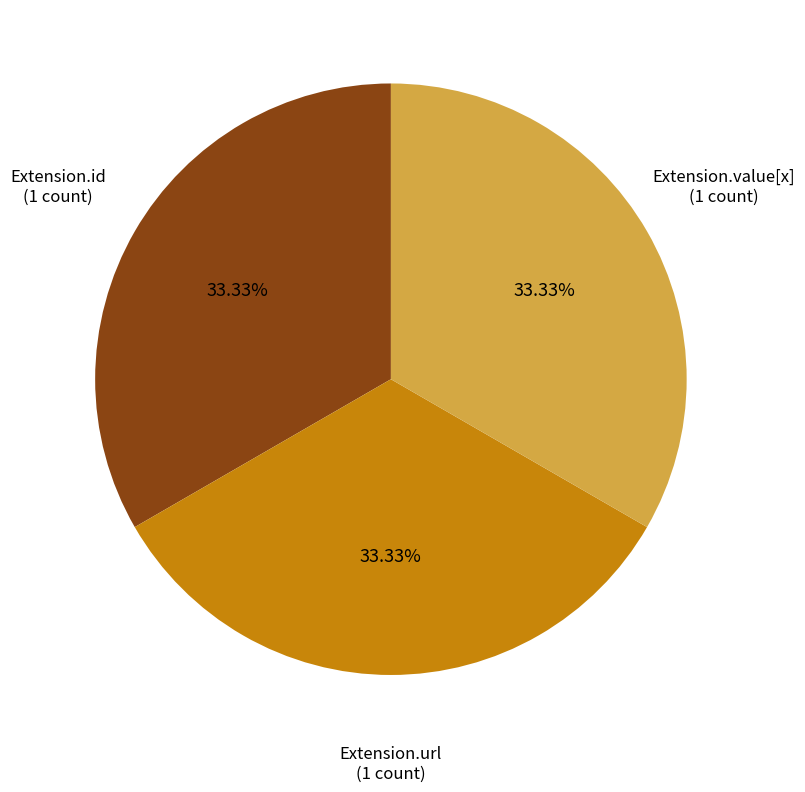

How many segments does this pie chart have?

3